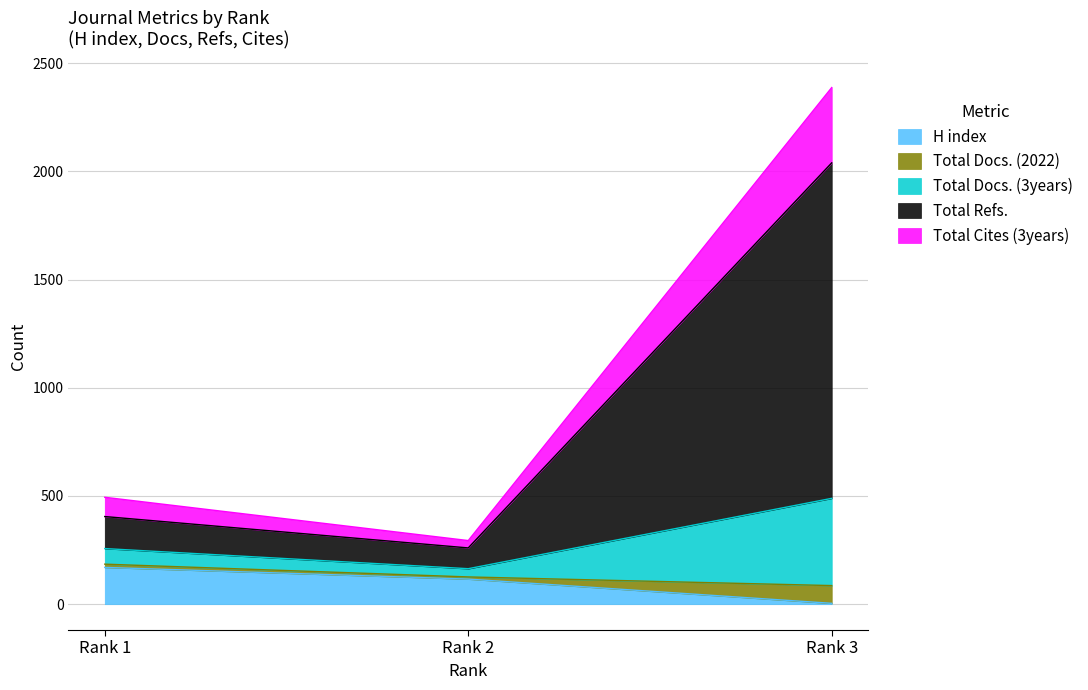

At which label does H index reach its peak?

Rank 1